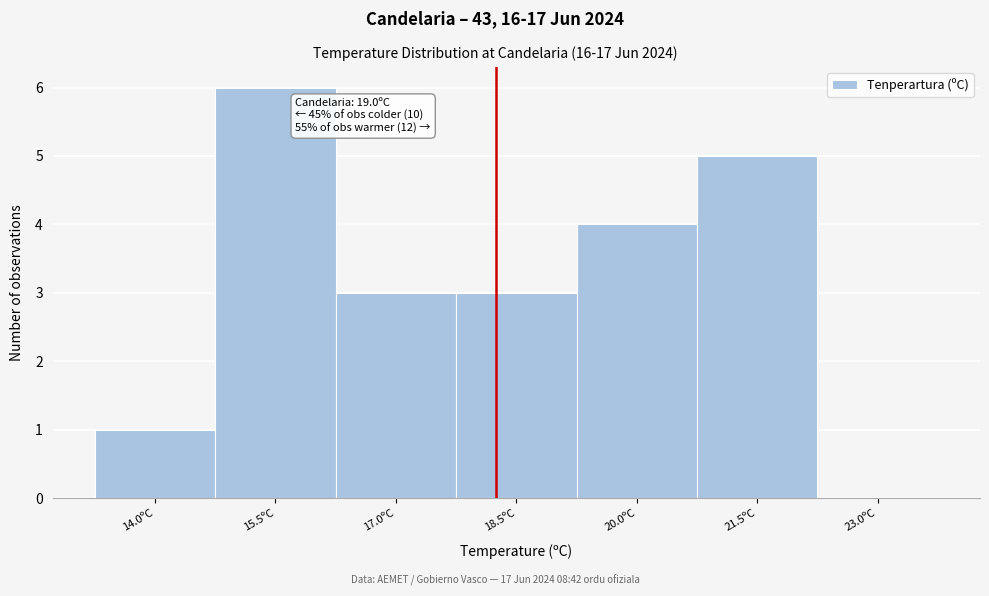

Reading left to right, transcribe all the data shown in this chart.

14.0ºC=1	15.5ºC=6	17.0ºC=3	18.5ºC=3	20.0ºC=4	21.5ºC=5	23.0ºC=0